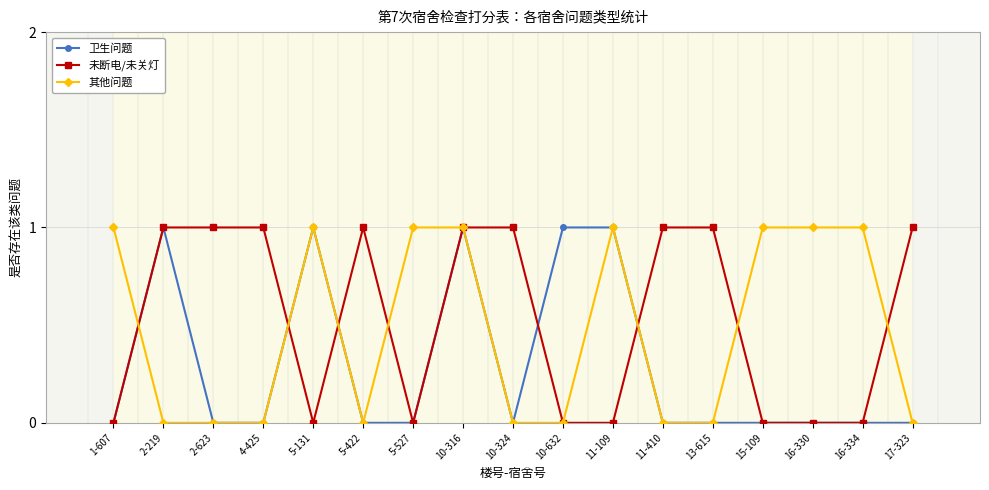

Which has a higher value, 2-219 or 2-623?

2-219